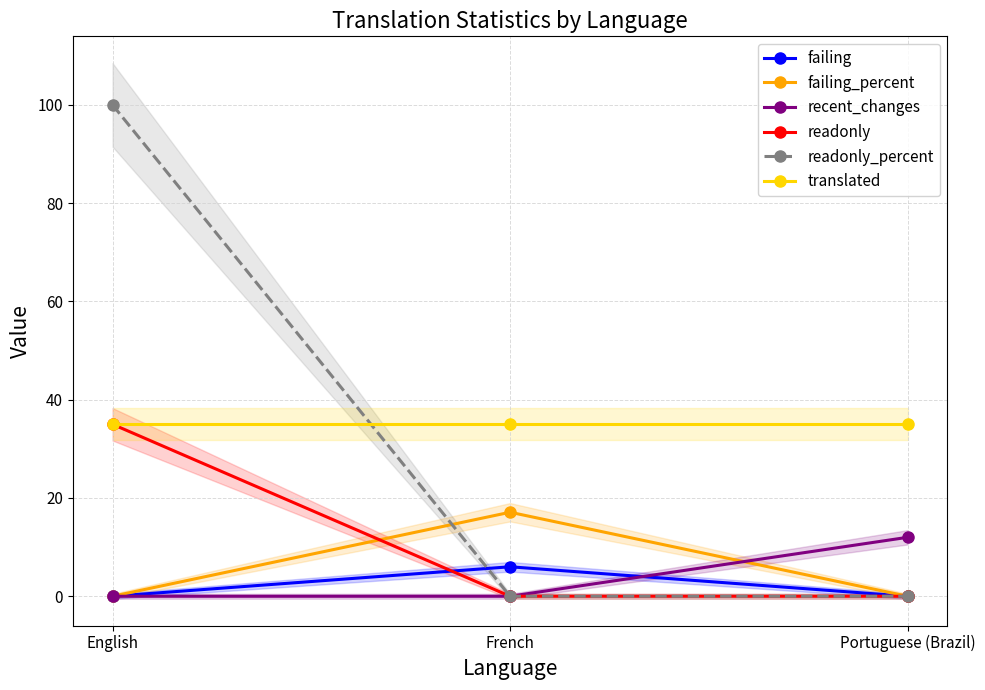

Reading left to right, what are all the values shown in this chart?

failing: 0.0	6.0	0.0
failing_percent: 0.0	17.1	0.0
recent_changes: 0.0	0.0	12.0
readonly: 35.0	0.0	0.0
readonly_percent: 100.0	0.0	0.0
translated: 35.0	35.0	35.0